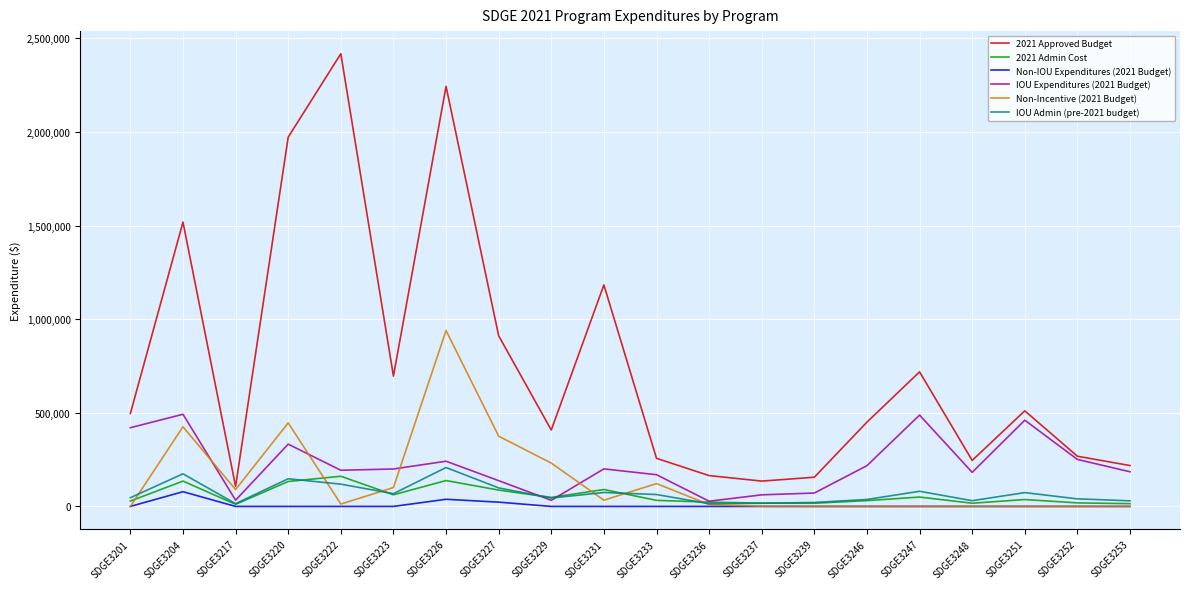

List the series in order of their peak value, lowest first.

Non-IOU Expenditures (2021 Budget), 2021 Admin Cost, IOU Admin (pre-2021 budget), IOU Expenditures (2021 Budget), Non-Incentive (2021 Budget), 2021 Approved Budget